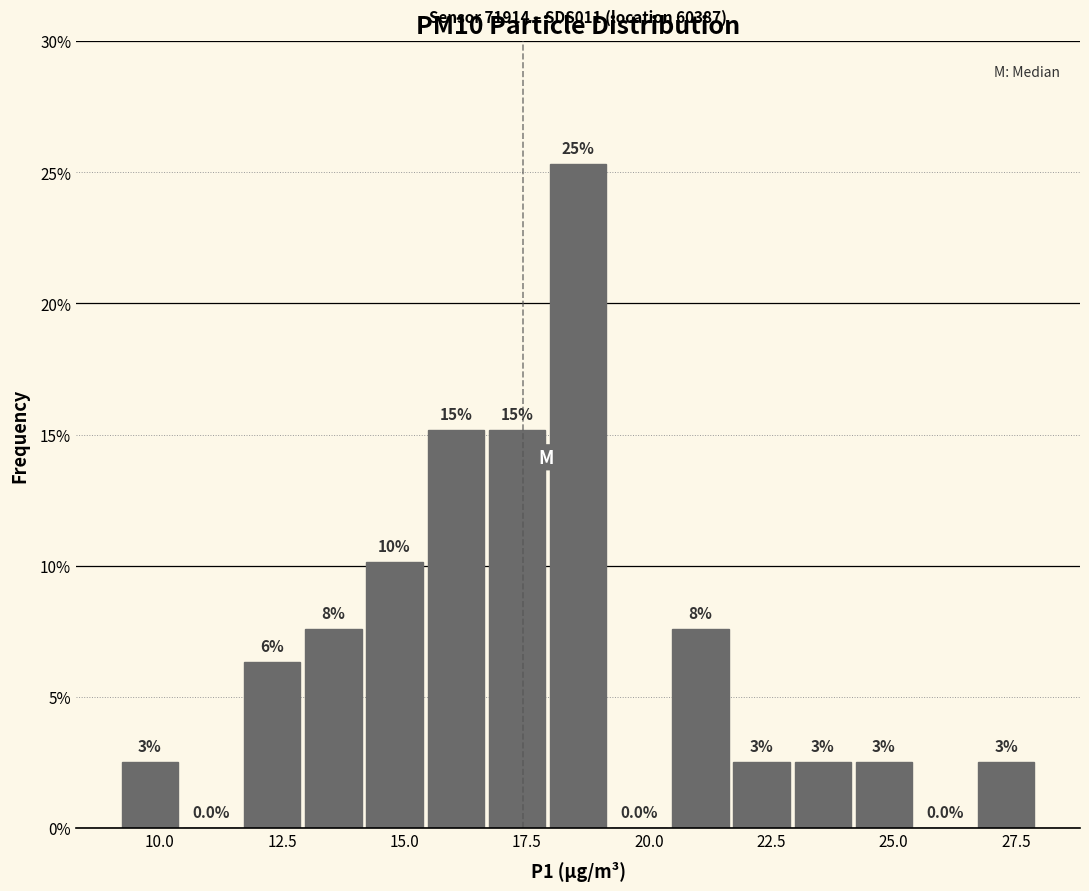

Read against the x-axis, roughly where is the centre of the tallest bar?

18.5